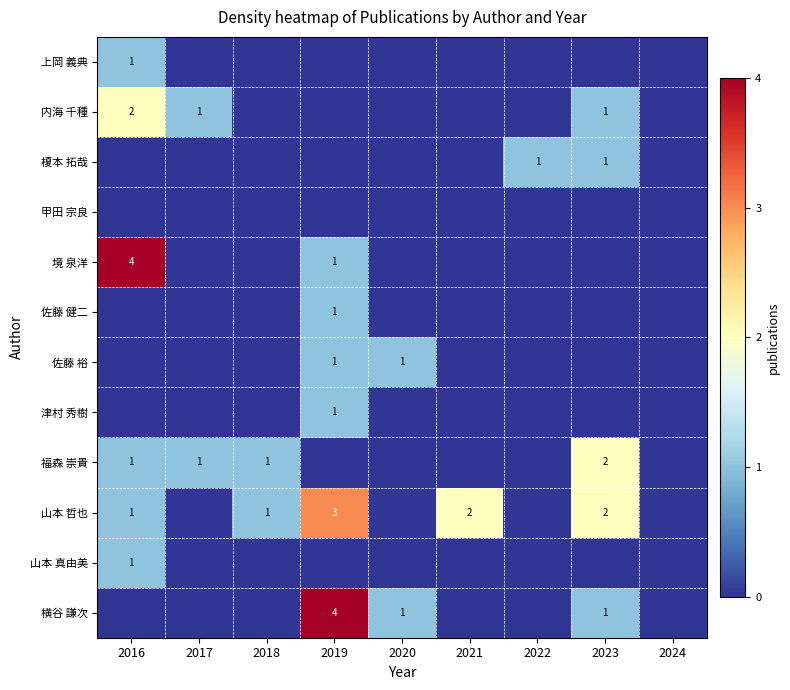

True or false: 福森 崇貴 has a value of 2 at 2023.

True